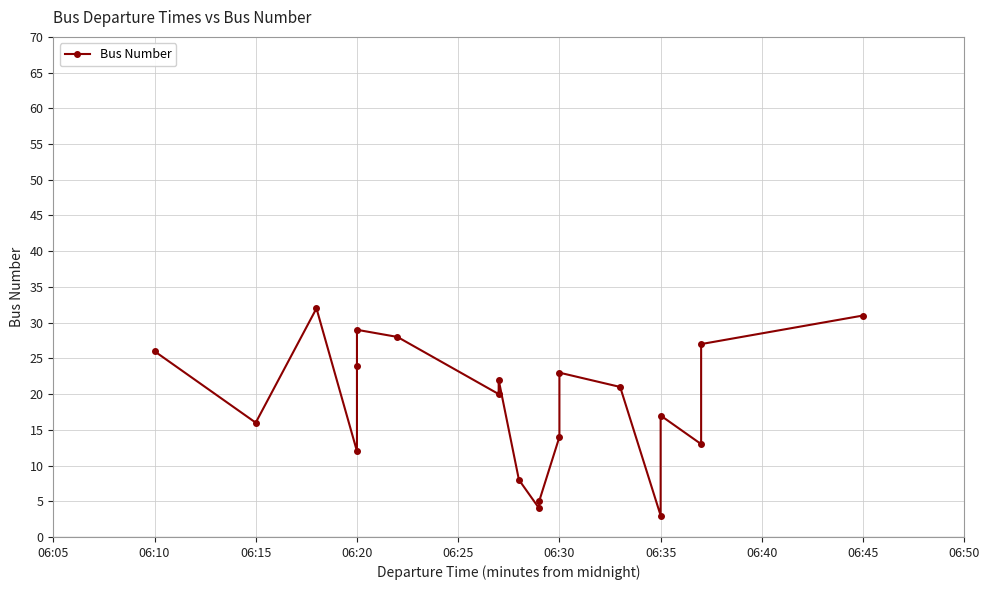

How many lines are shown in the chart?

1